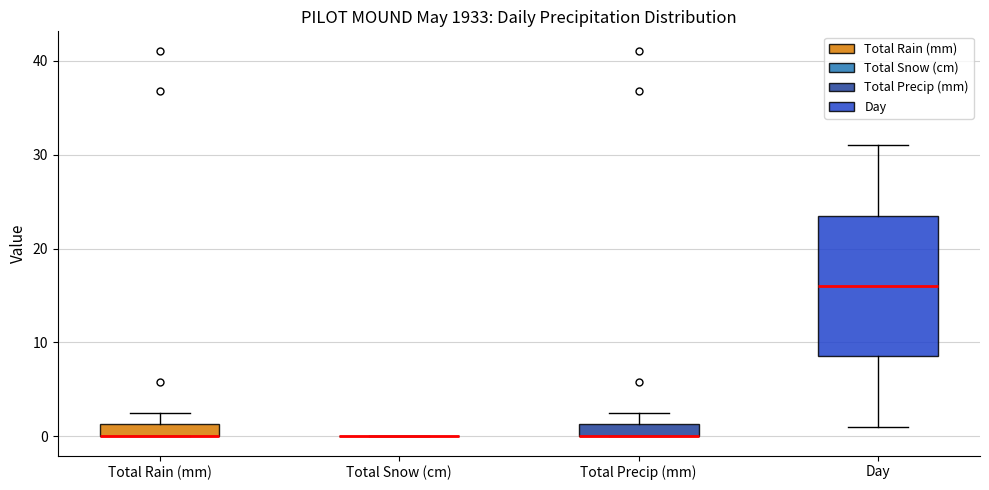

Which box is the tallest, from its lower edge to its upper edge?

Day